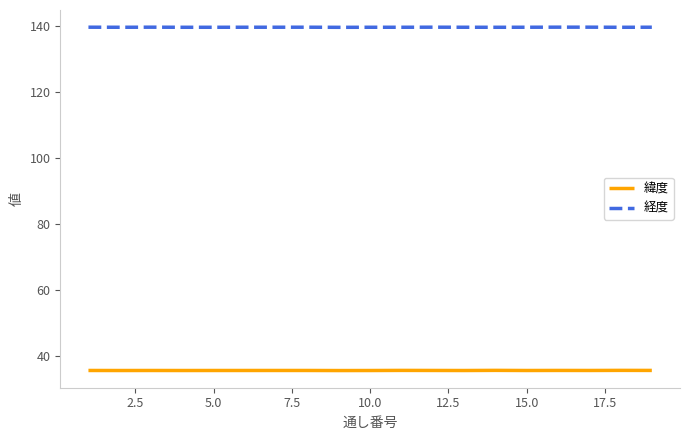

What is the greatest value displayed?

139.7